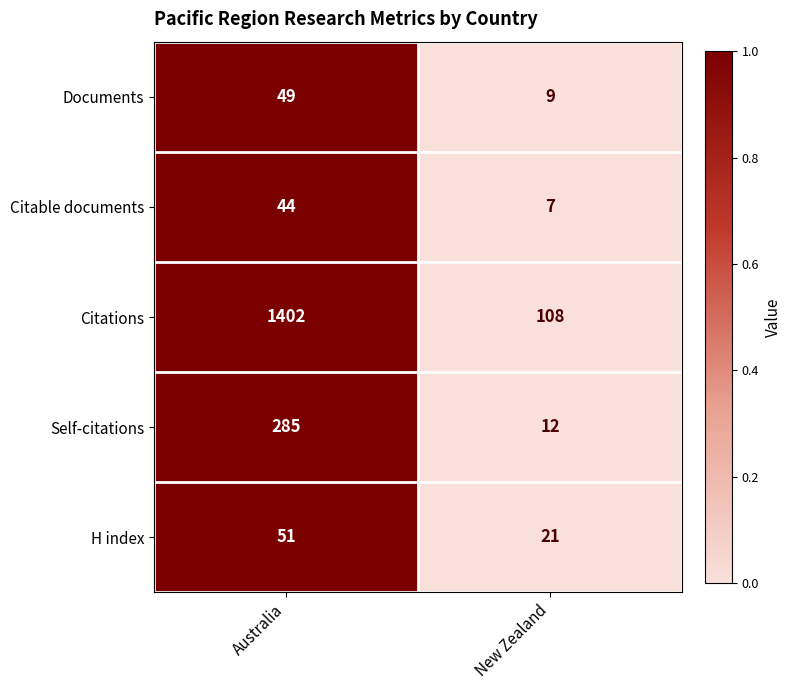

At which category is the sum across all series the highest?

Australia